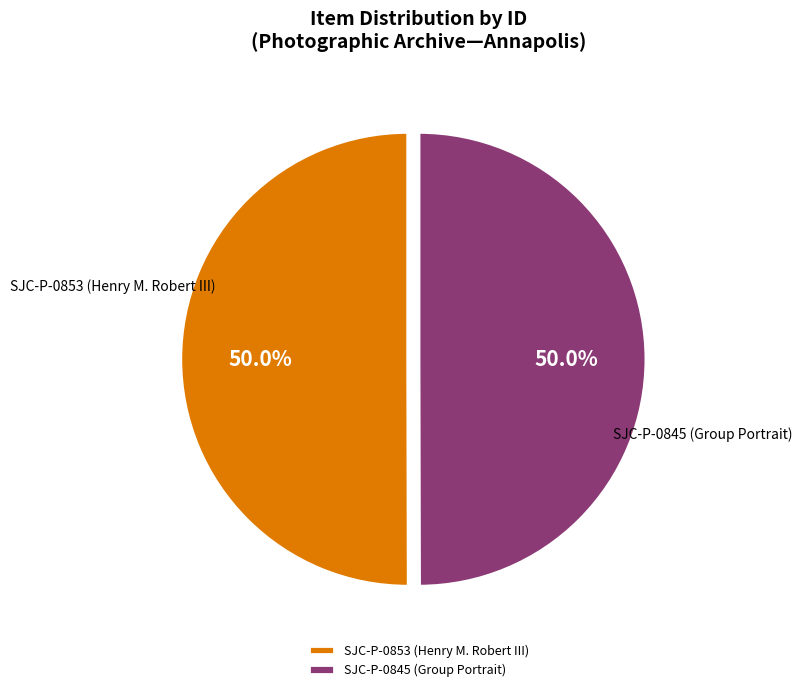

Approximately how many times larger is the value at SJC-P-0853 (Henry M. Robert III) compared to SJC-P-0845 (Group Portrait)?

1.0